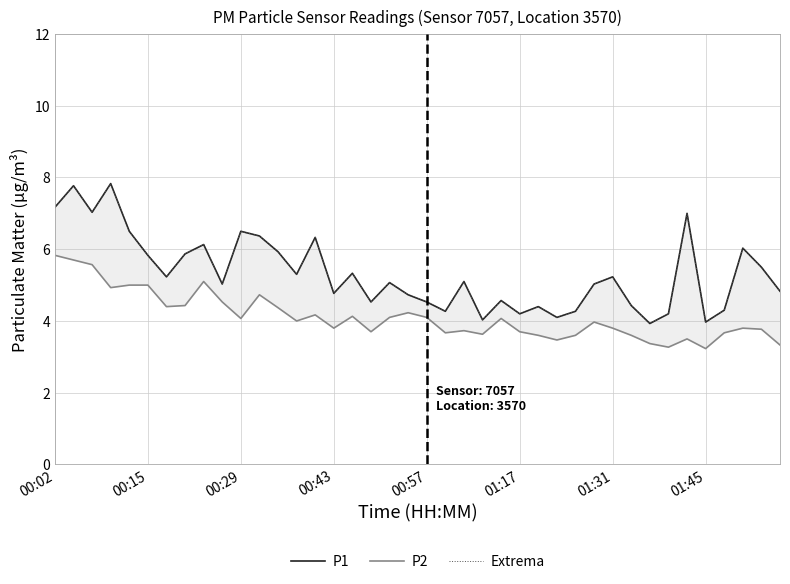

How many values in the P1 series exceed 5?

23